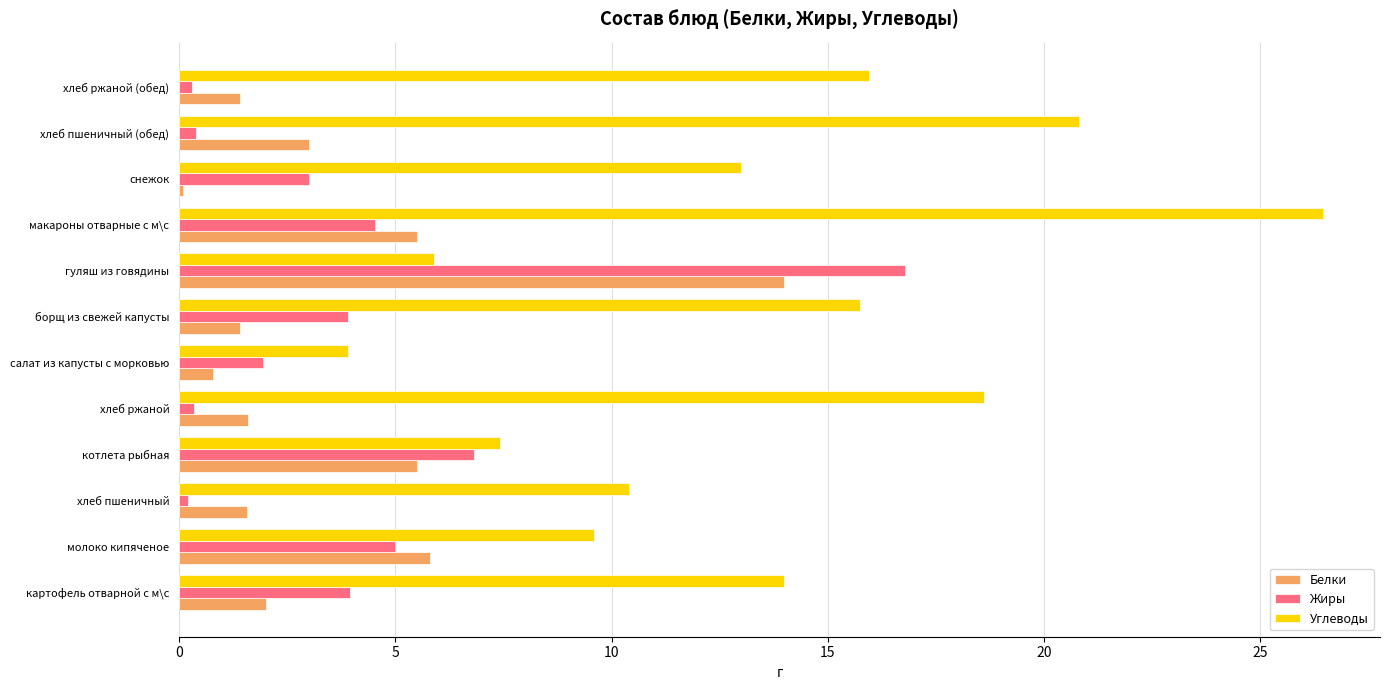

What is the difference between the second highest and minimum values in the Углеводы series?

16.9